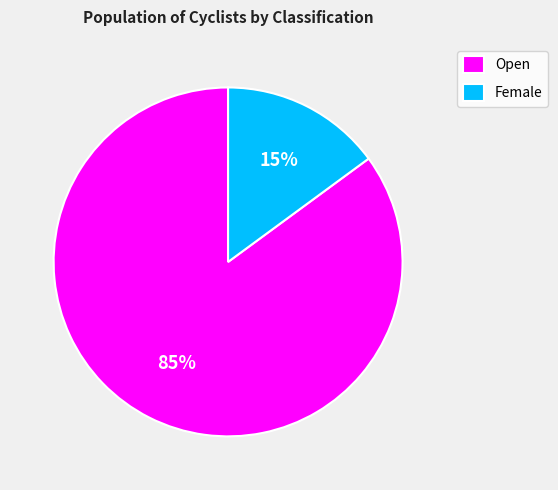

True or false: Female accounts for 8% of the total.

False